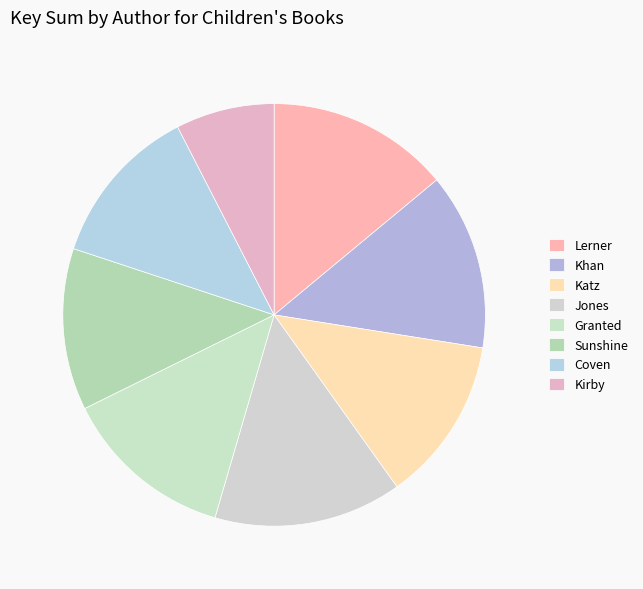

Is there a majority slice in this chart?

No